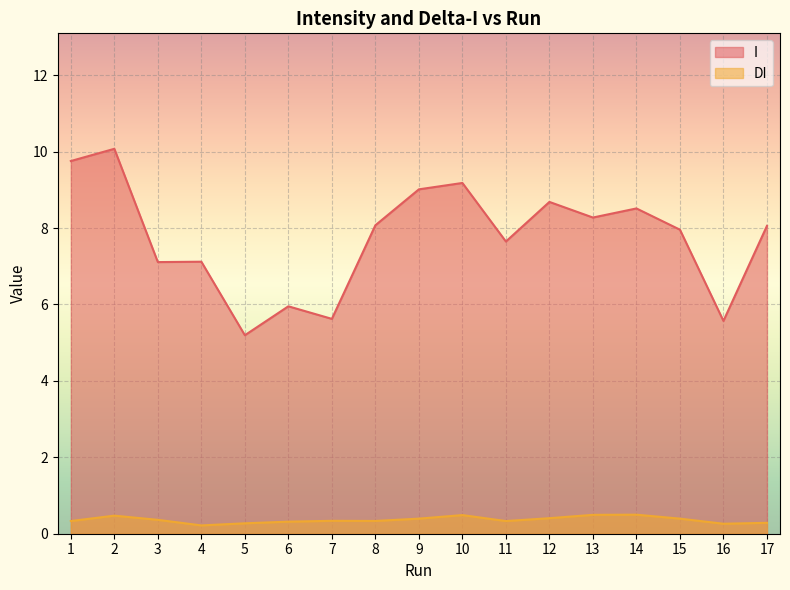

At which category is the sum across all series the highest?

2